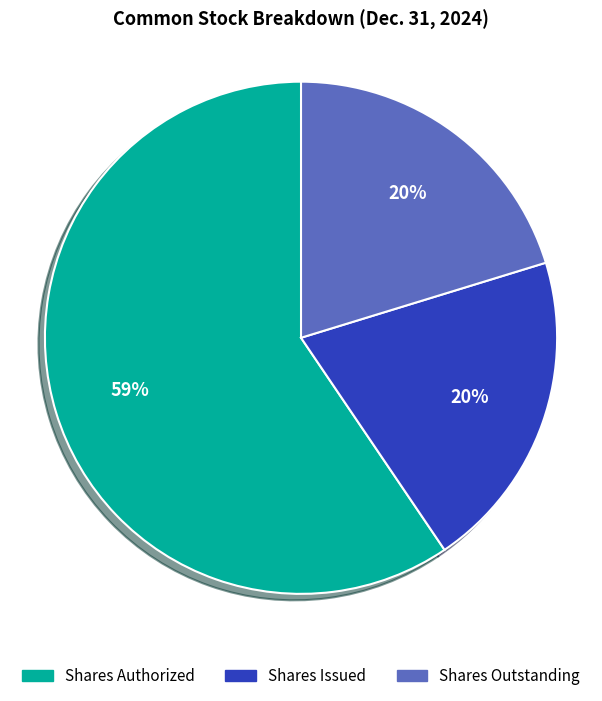

To the nearest percent, what is the difference between the largest and smallest slice percentages?

39%